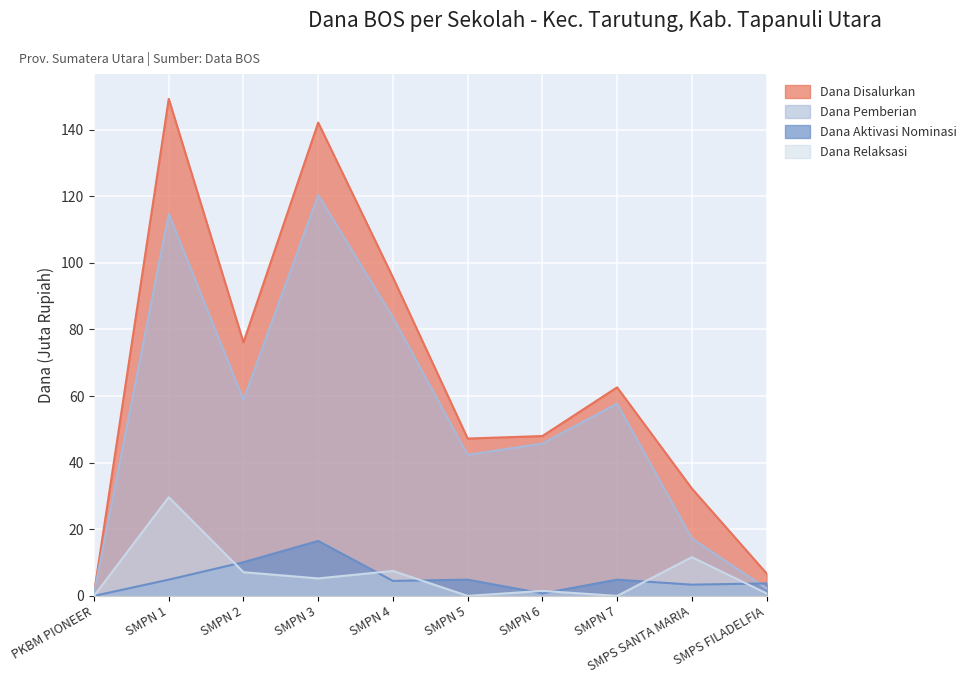

What is the spread (max minus min) of values at SMPS SANTA MARIA?

28.9